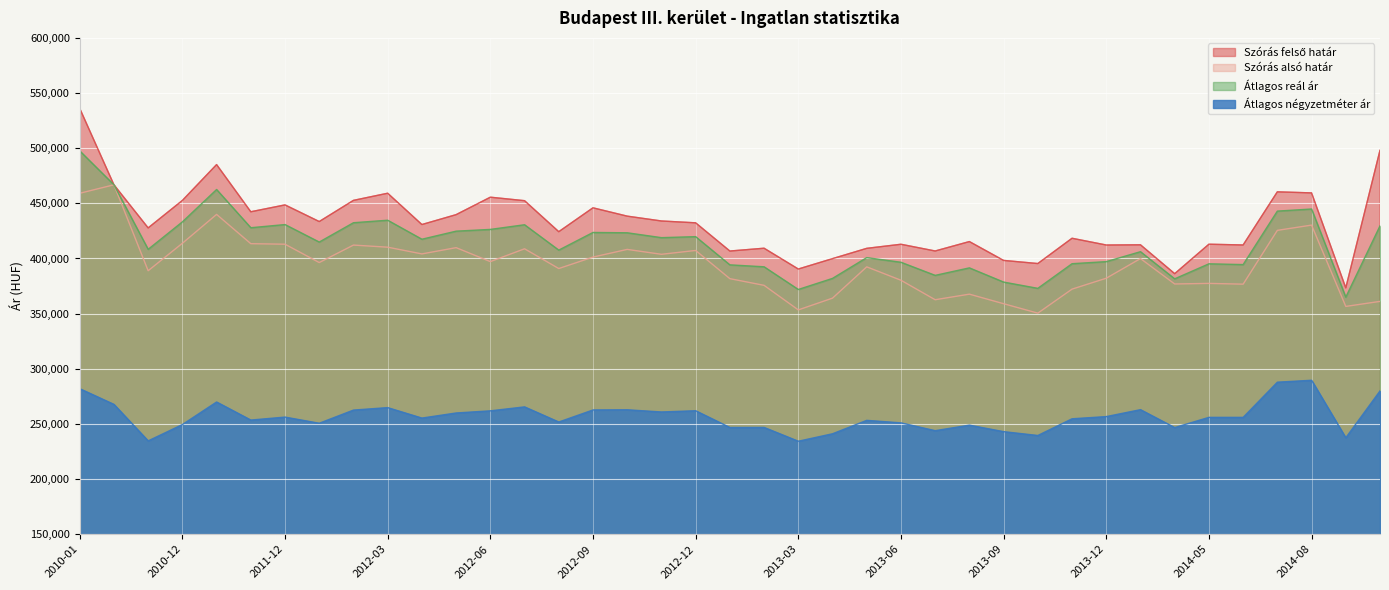

Where is the first local maximum for Szórás alsó határ?

2010-10